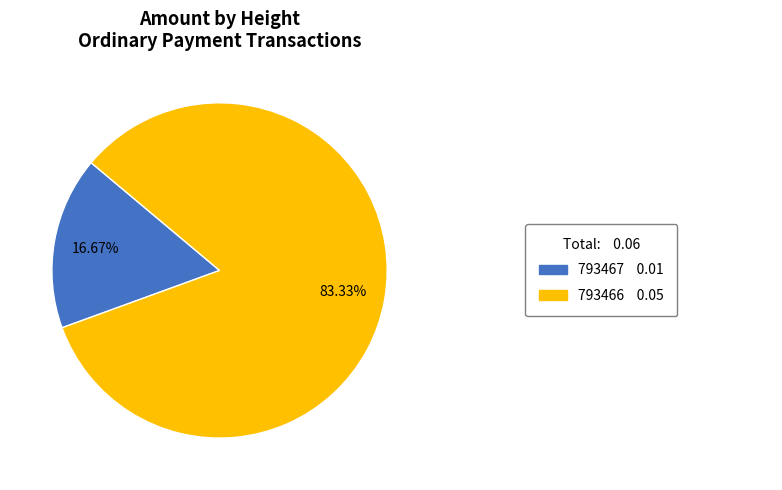

Is there a majority slice in this chart?

Yes